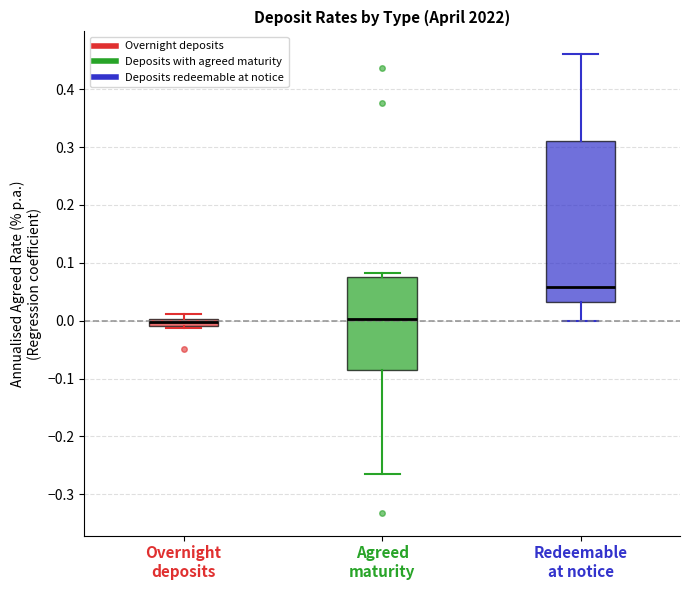

Comparing the boxes themselves (not the whiskers), which one is the tallest?

Redeemable at notice